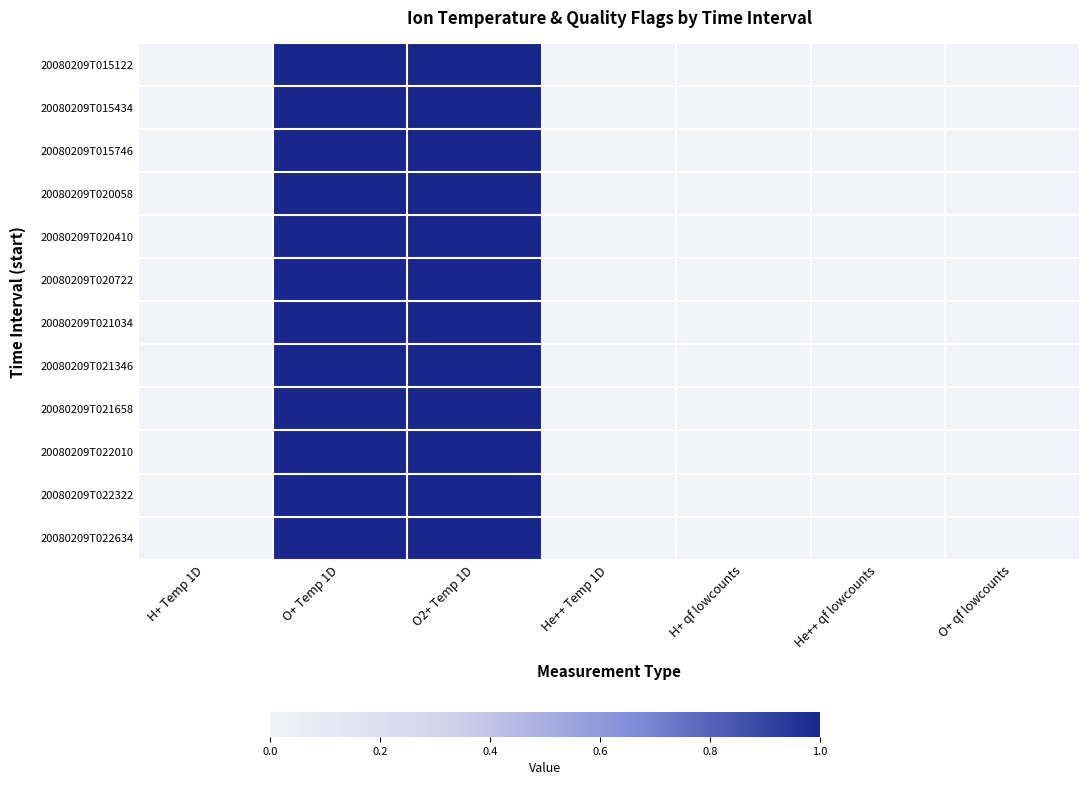

Reading left to right, transcribe all the data shown in this chart.

20080209T015122: H+ Temp 1D=0	O+ Temp 1D=1	O2+ Temp 1D=1	He++ Temp 1D=0	H+ qf lowcounts=0	He++ qf lowcounts=0	O+ qf lowcounts=0
20080209T015434: H+ Temp 1D=0	O+ Temp 1D=1	O2+ Temp 1D=1	He++ Temp 1D=0	H+ qf lowcounts=0	He++ qf lowcounts=0	O+ qf lowcounts=0
20080209T015746: H+ Temp 1D=0	O+ Temp 1D=1	O2+ Temp 1D=1	He++ Temp 1D=0	H+ qf lowcounts=0	He++ qf lowcounts=0	O+ qf lowcounts=0
20080209T020058: H+ Temp 1D=0	O+ Temp 1D=1	O2+ Temp 1D=1	He++ Temp 1D=0	H+ qf lowcounts=0	He++ qf lowcounts=0	O+ qf lowcounts=0
20080209T020410: H+ Temp 1D=0	O+ Temp 1D=1	O2+ Temp 1D=1	He++ Temp 1D=0	H+ qf lowcounts=0	He++ qf lowcounts=0	O+ qf lowcounts=0
20080209T020722: H+ Temp 1D=0	O+ Temp 1D=1	O2+ Temp 1D=1	He++ Temp 1D=0	H+ qf lowcounts=0	He++ qf lowcounts=0	O+ qf lowcounts=0
20080209T021034: H+ Temp 1D=0	O+ Temp 1D=1	O2+ Temp 1D=1	He++ Temp 1D=0	H+ qf lowcounts=0	He++ qf lowcounts=0	O+ qf lowcounts=0
20080209T021346: H+ Temp 1D=0	O+ Temp 1D=1	O2+ Temp 1D=1	He++ Temp 1D=0	H+ qf lowcounts=0	He++ qf lowcounts=0	O+ qf lowcounts=0
20080209T021658: H+ Temp 1D=0	O+ Temp 1D=1	O2+ Temp 1D=1	He++ Temp 1D=0	H+ qf lowcounts=0	He++ qf lowcounts=0	O+ qf lowcounts=0
20080209T022010: H+ Temp 1D=0	O+ Temp 1D=1	O2+ Temp 1D=1	He++ Temp 1D=0	H+ qf lowcounts=0	He++ qf lowcounts=0	O+ qf lowcounts=0
20080209T022322: H+ Temp 1D=0	O+ Temp 1D=1	O2+ Temp 1D=1	He++ Temp 1D=0	H+ qf lowcounts=0	He++ qf lowcounts=0	O+ qf lowcounts=0
20080209T022634: H+ Temp 1D=0	O+ Temp 1D=1	O2+ Temp 1D=1	He++ Temp 1D=0	H+ qf lowcounts=0	He++ qf lowcounts=0	O+ qf lowcounts=0